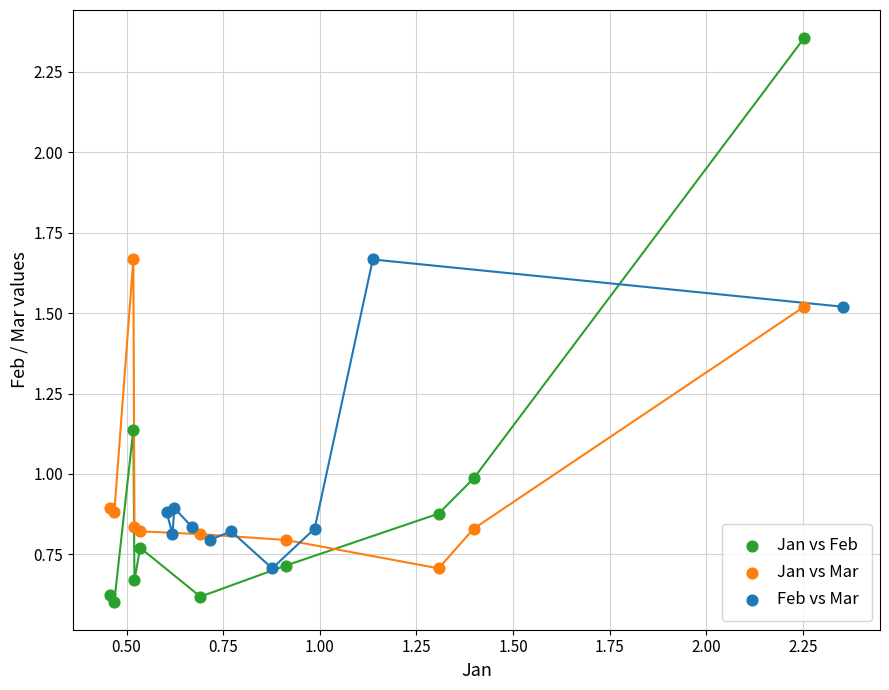

Which series contains the highest Y value?

Jan vs Feb